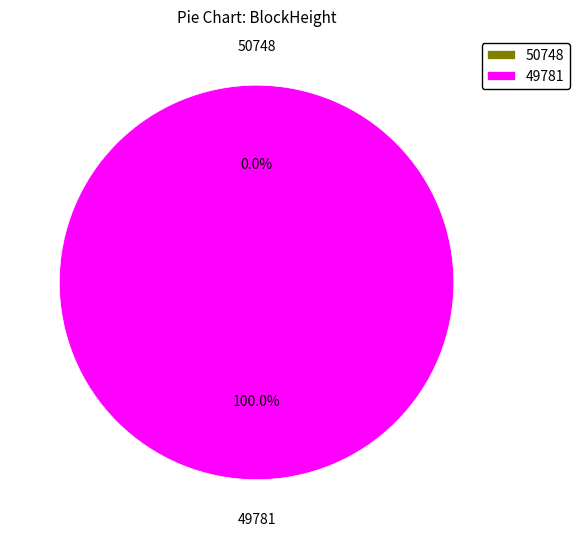

What percentage is NOT represented by 50748?

100.0%